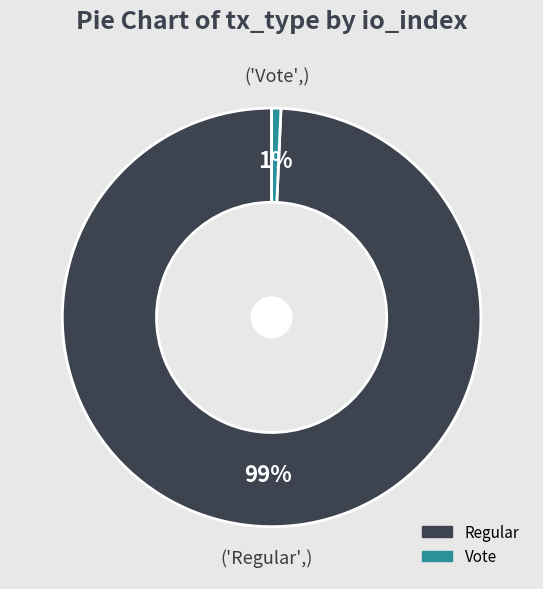

Is the sum of Regular and Vote greater than half?

Yes